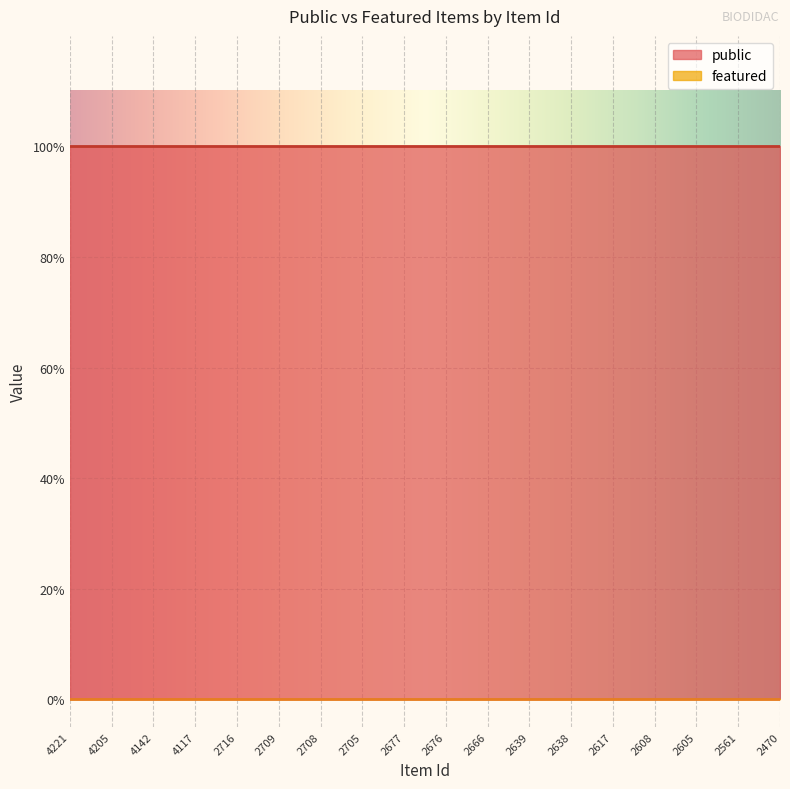

How many categories are shown in the chart?

18